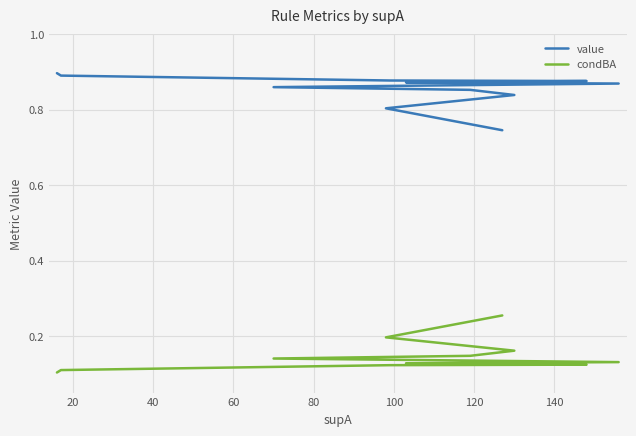

Read the condBA value at 20.

0.1